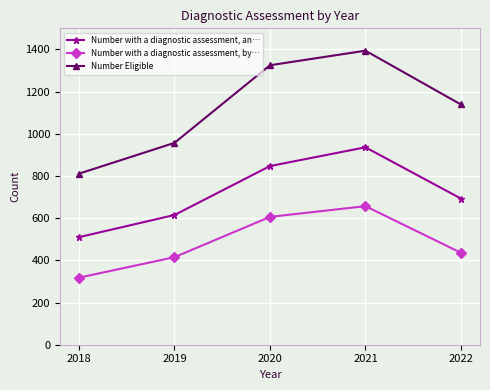

True or false: Number Eligible and Number with a diagnostic assessment, by… cross at least once.

False